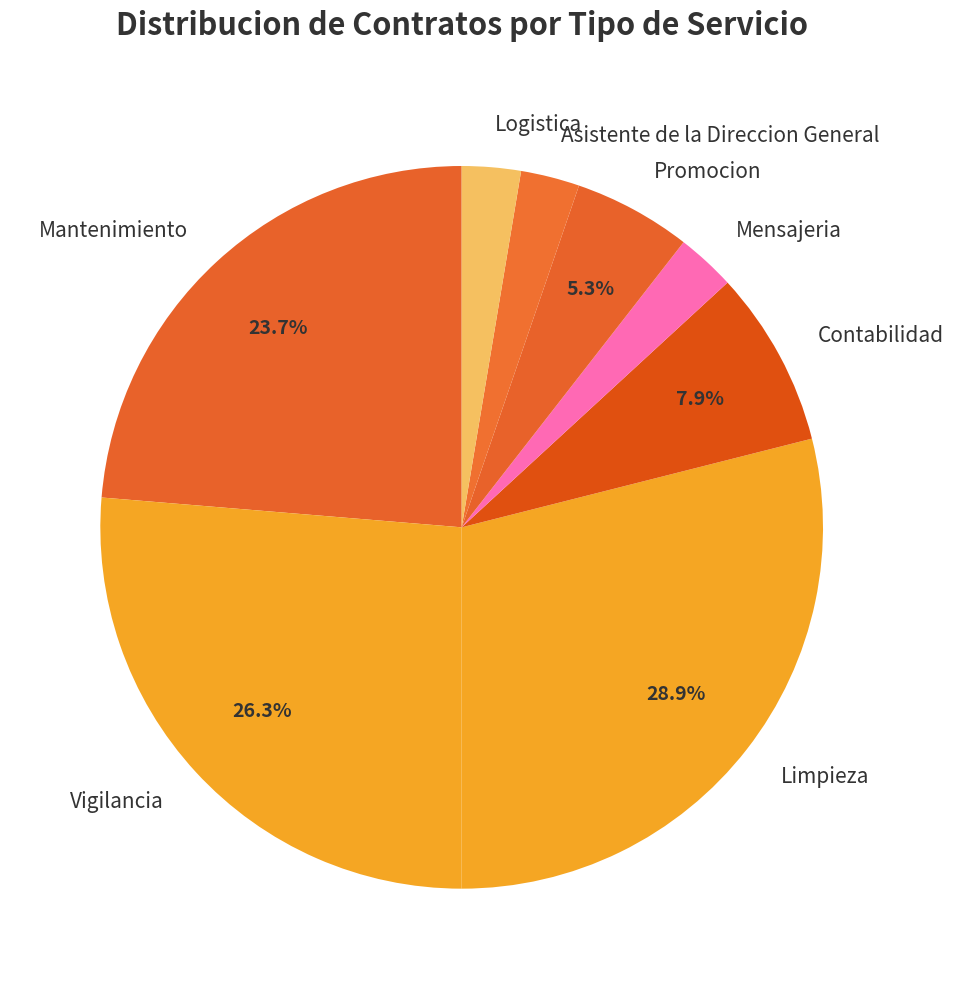

Is the sum of Promocion and Asistente de la Direccion General greater than half?

No